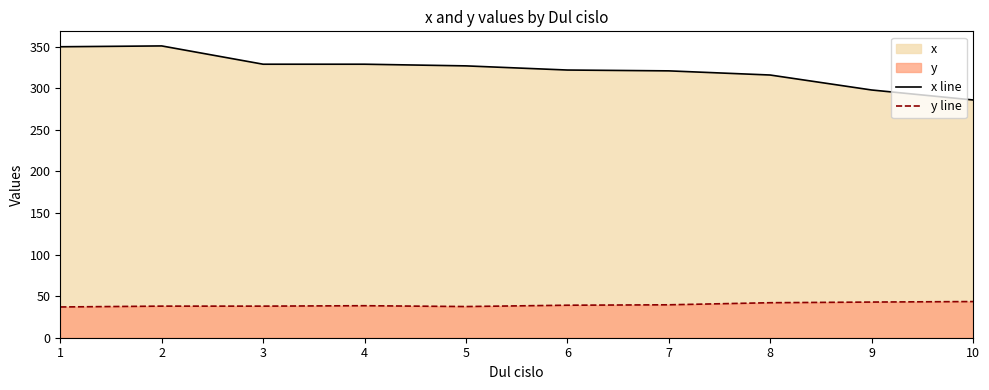

What is the lowest value of the x line series?

286.0